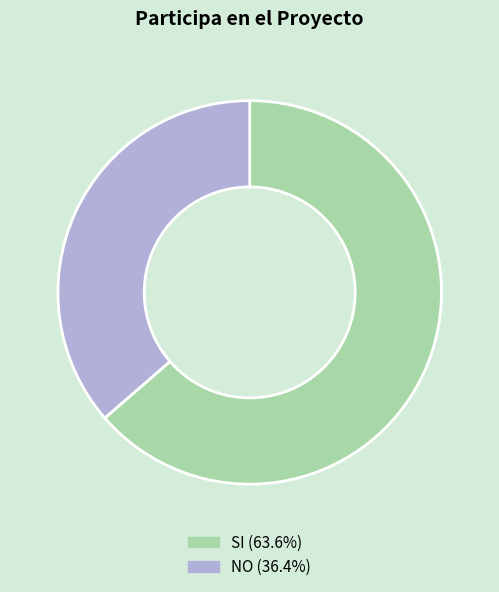

How many segments does this pie chart have?

2